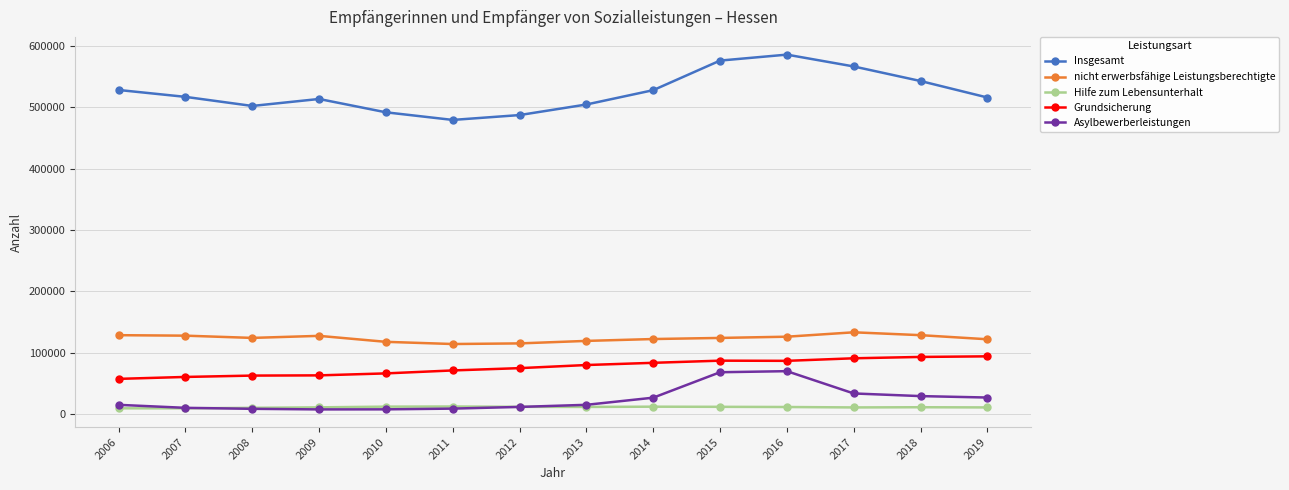

How many lines are shown in the chart?

5